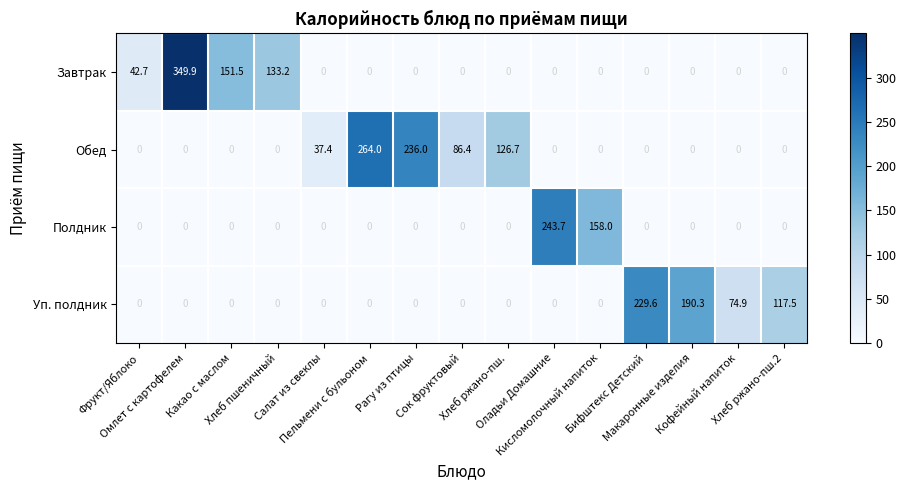

What is the difference between the maximum and second lowest values in the Обед series?

264.0